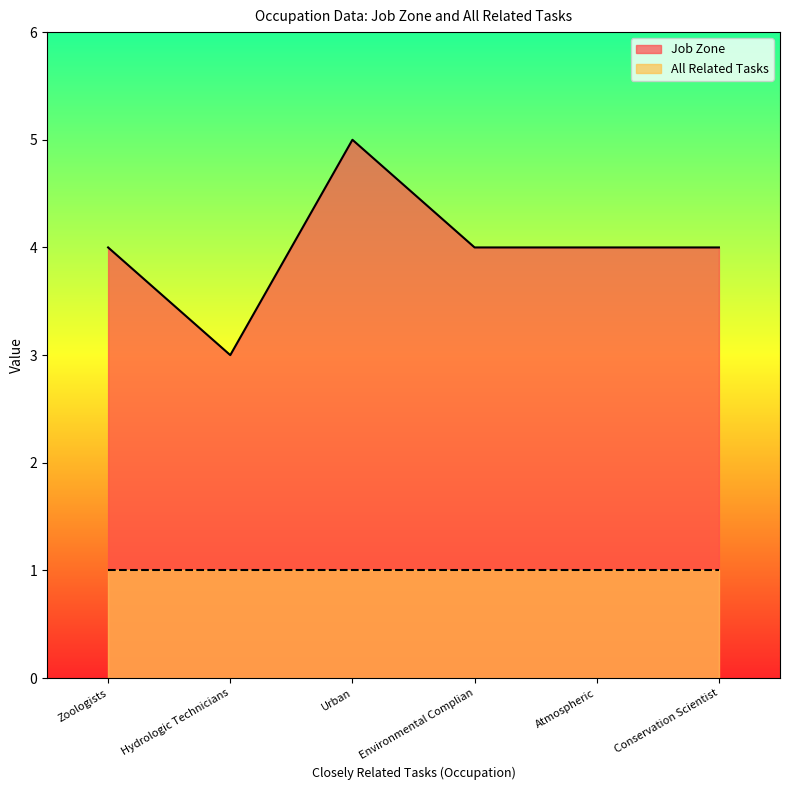

Reading right to left, list all the values displayed in this chart.

4	4	4	5	3	4